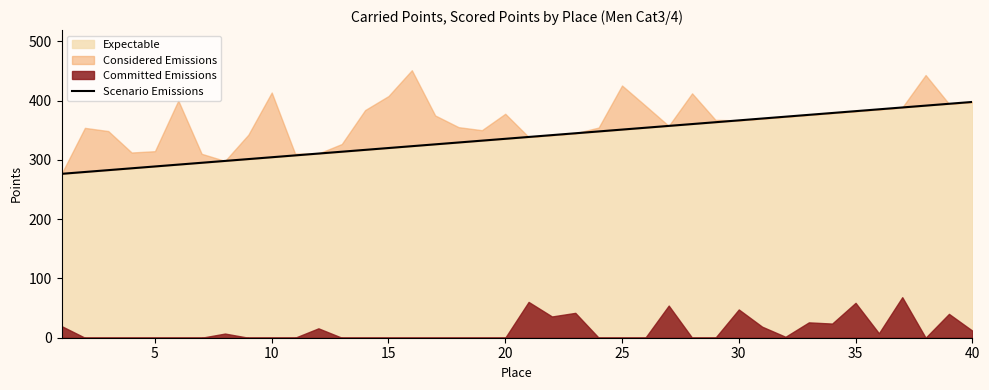

At which label does the data first exceed 338?

20